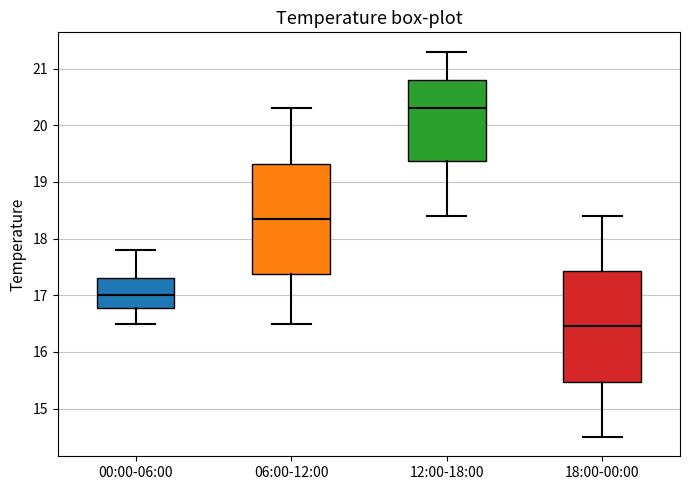

Which box has the highest median line?

12:00-18:00